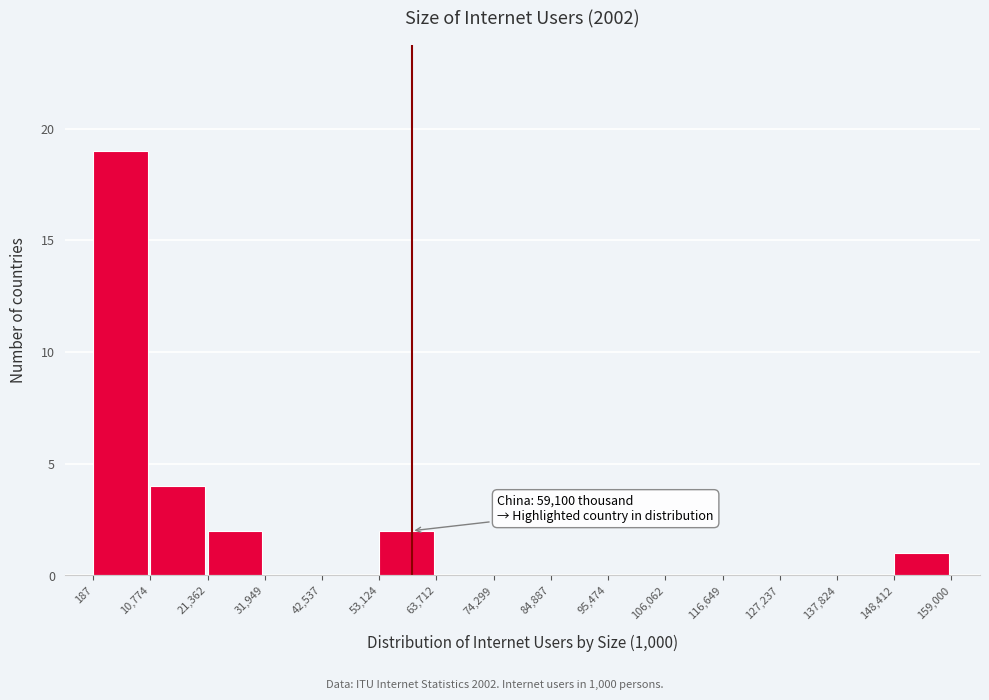

Over which range of the x-axis is the bar tallest?

187 to 10,774